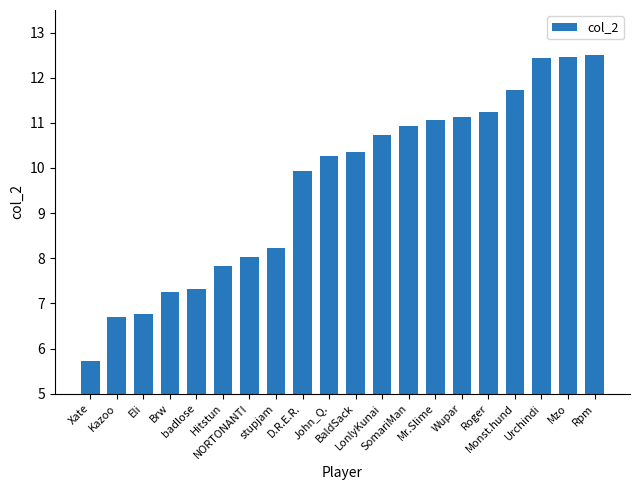

How many values exceed 10?

11